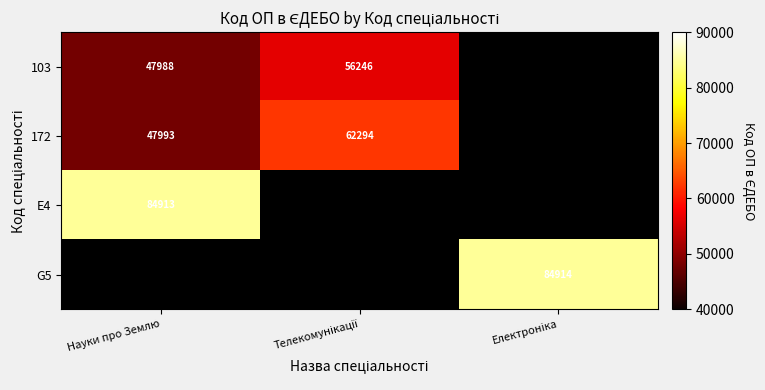

The E4 series shows 141017 at Науки про Землю. True or false?

False